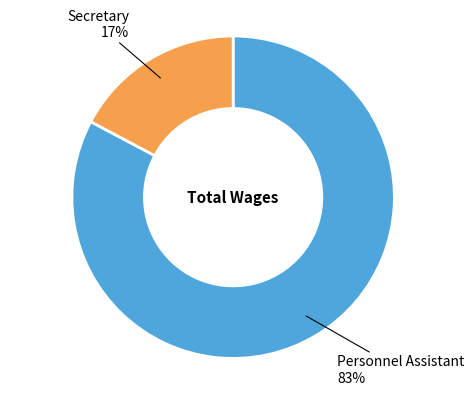

Is there a majority slice in this chart?

Yes